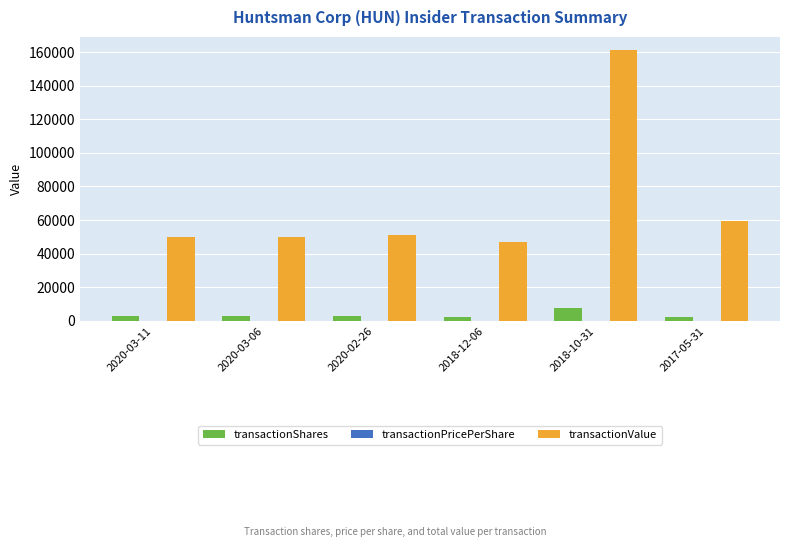

What is the sum of all transactionShares values?

21125.0